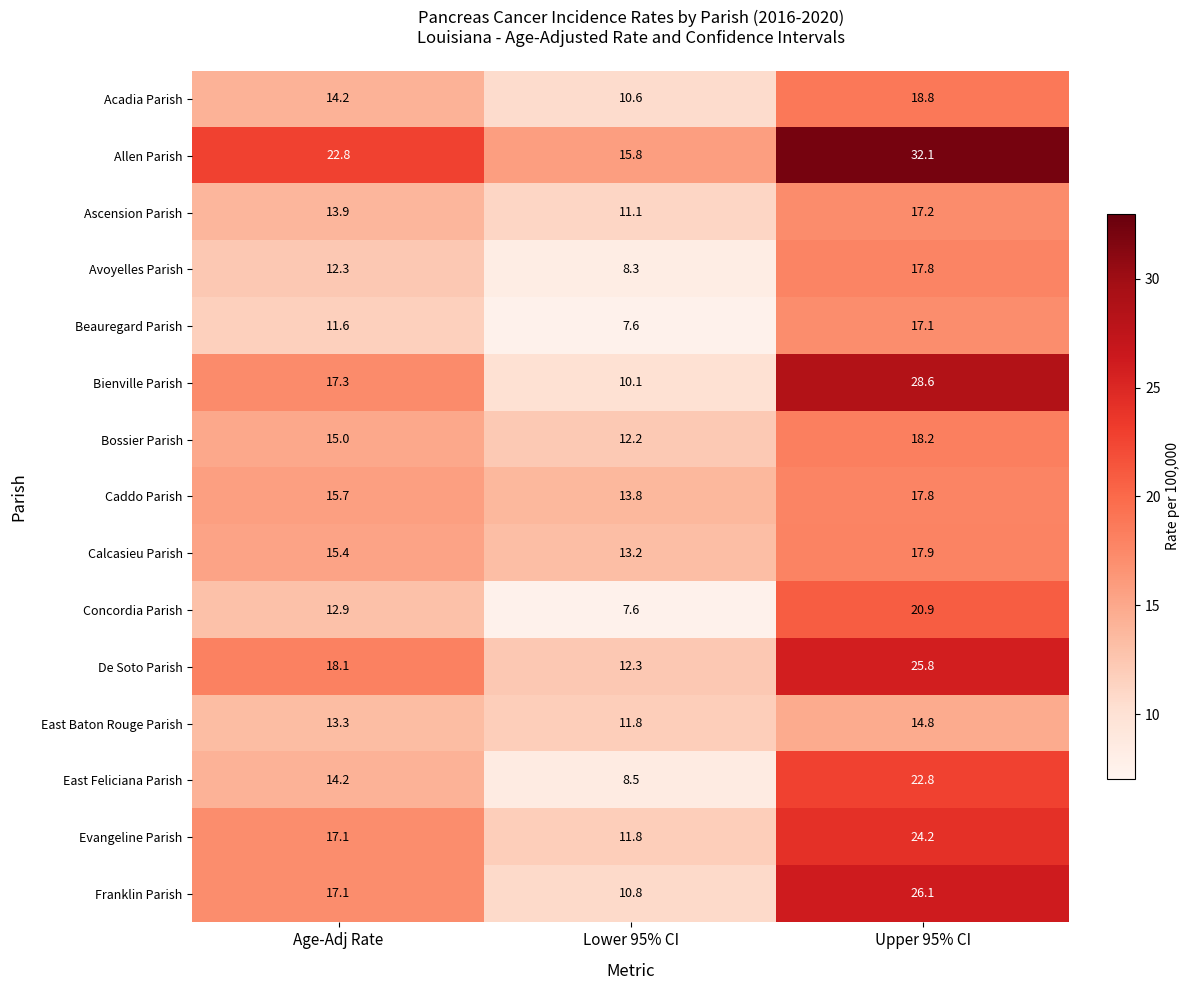

What is the sum of all De Soto Parish values?

56.2